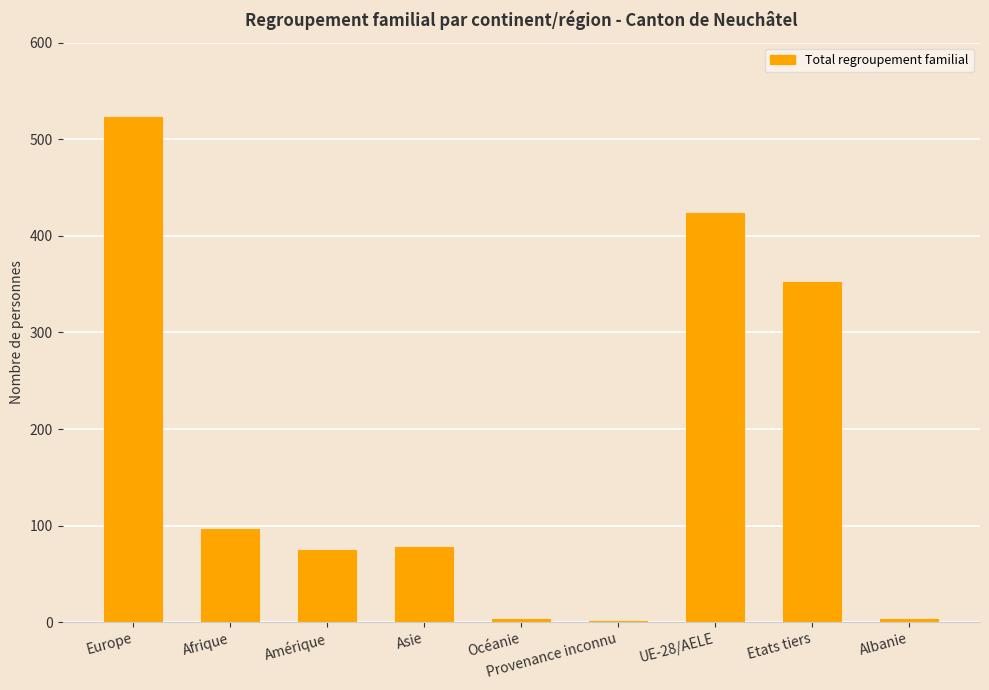

At which label does the data first exceed 78?

Europe